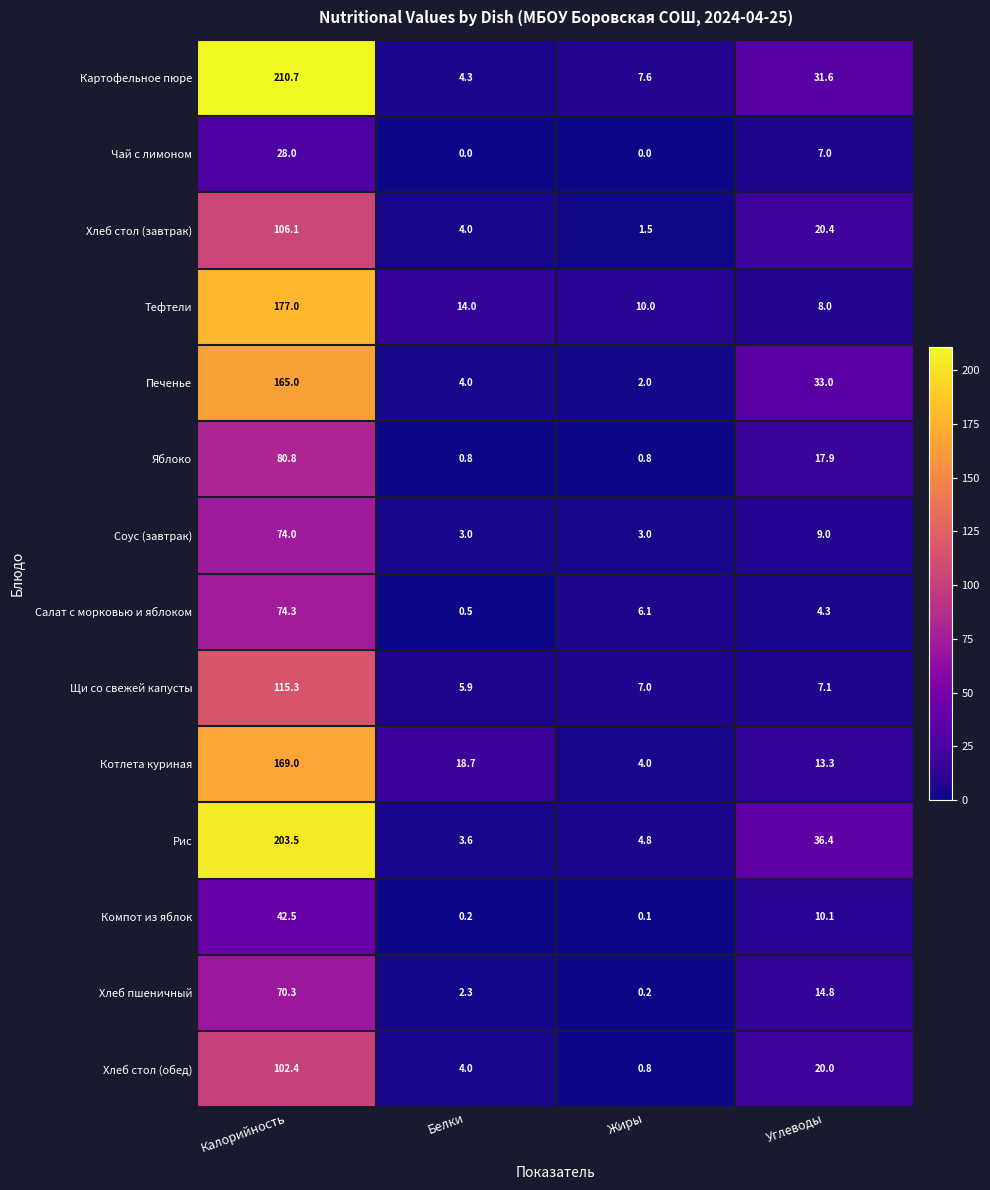

What is the difference between the Картофельное пюре values at Калорийность and Жиры?

203.1